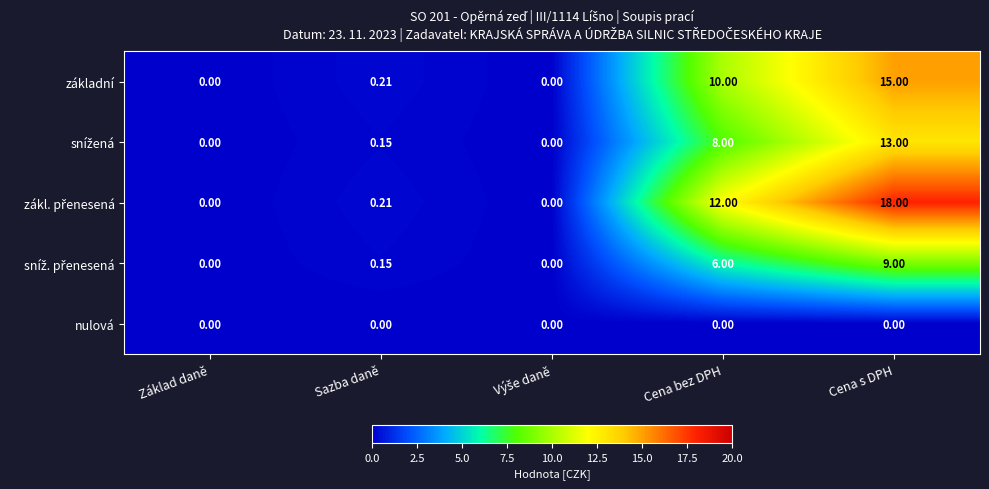

At which category is the sum across all series the highest?

Cena s DPH